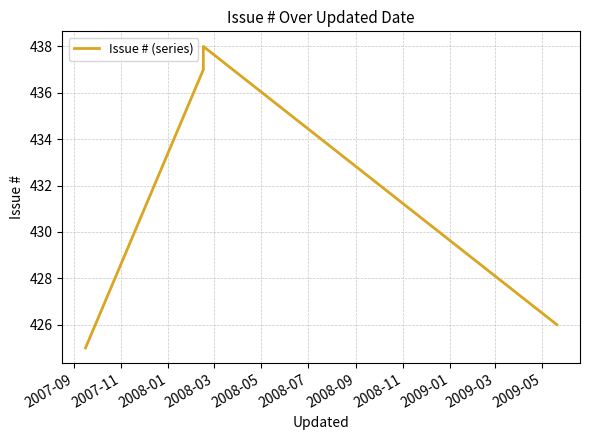

At which label does the data first exceed 437?

2008-01